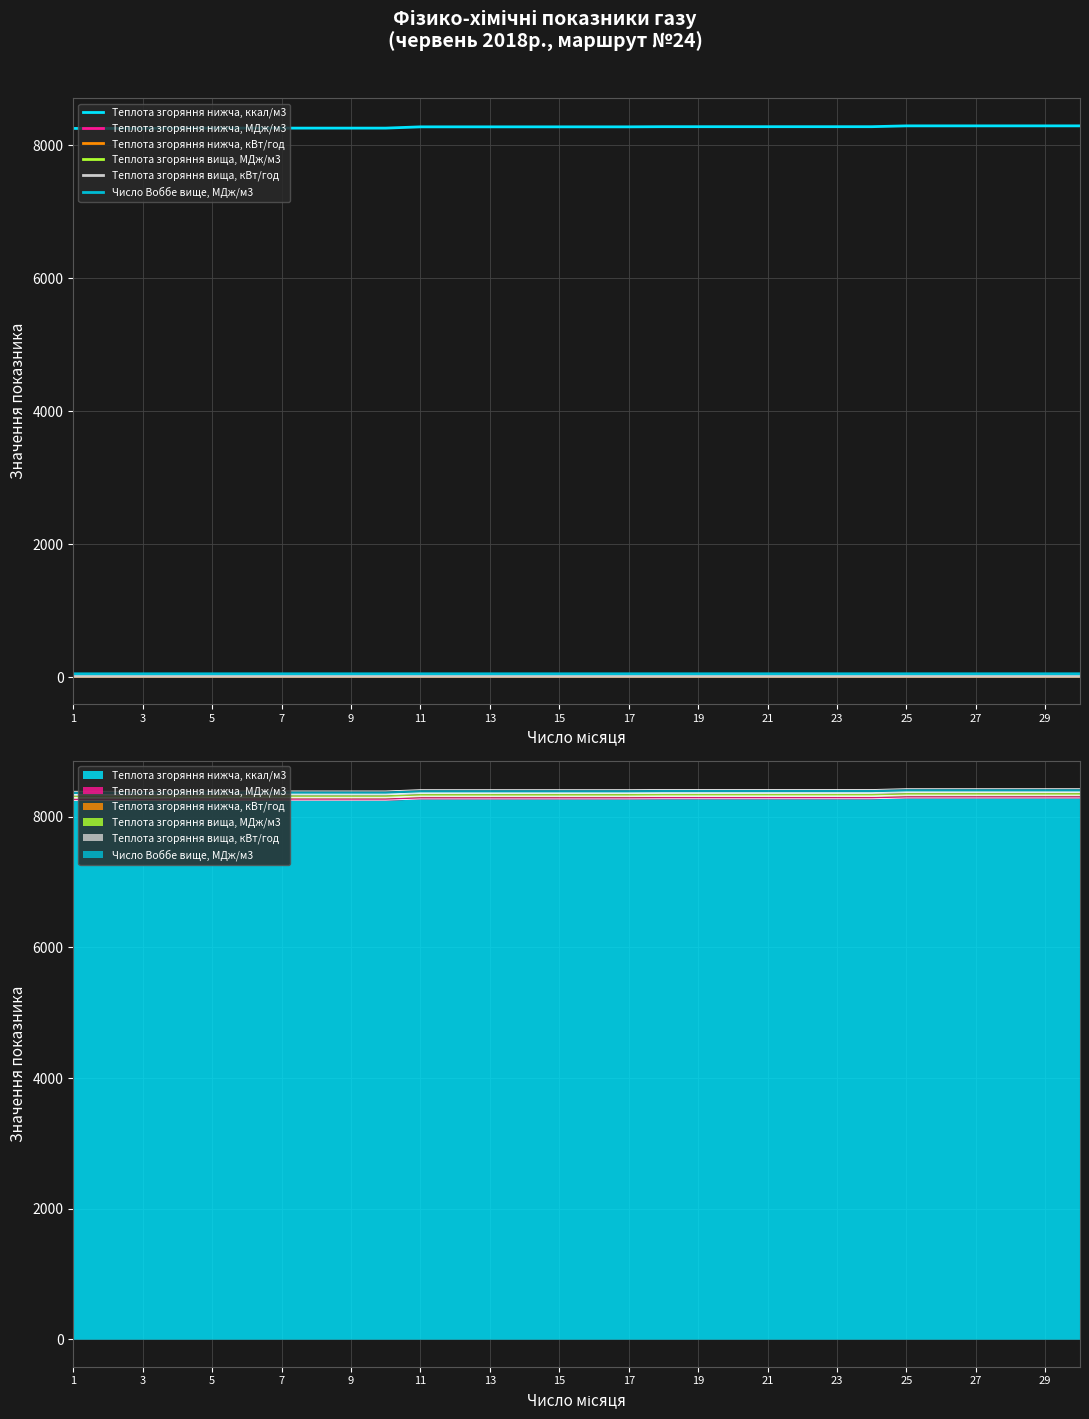

What value does the Теплота згоряння вища, МДж/м3 series have at 13?

38.4